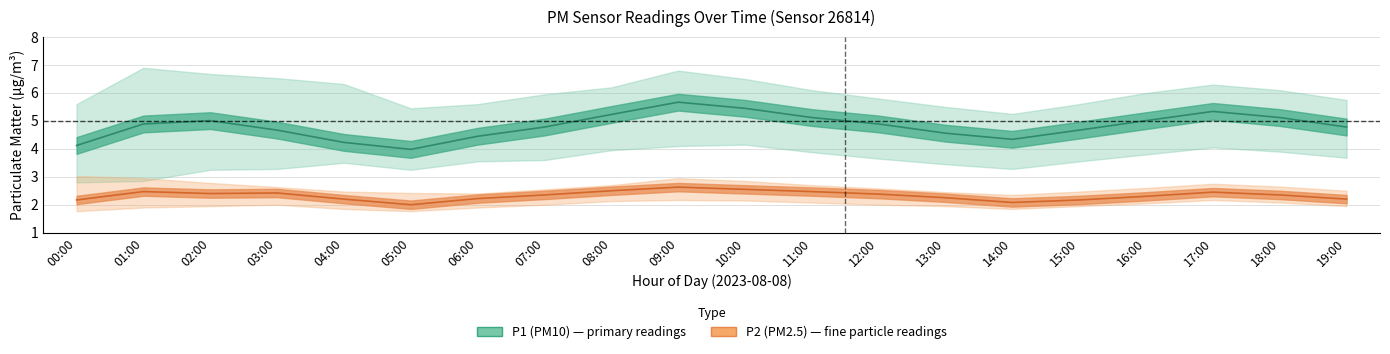

True or false: P2 mid has more than 2 points higher than both neighbors.

True